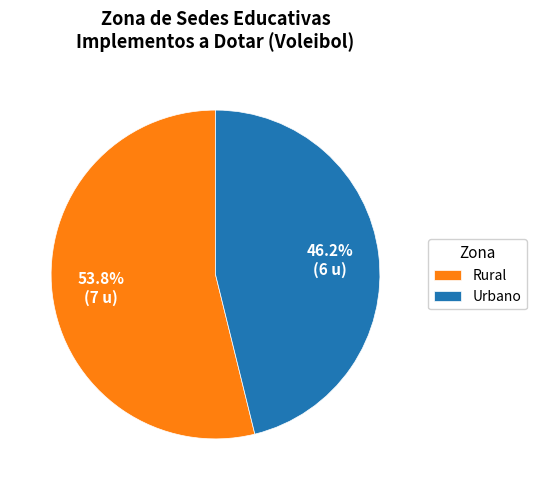

Which slice is the largest?

Rural